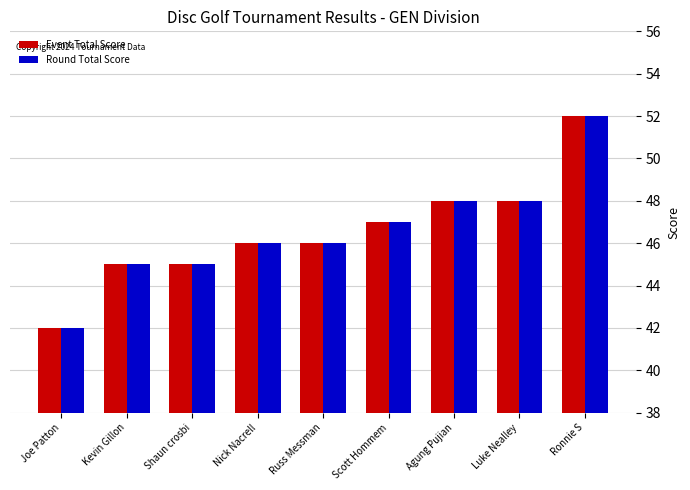

Count the number of data series in this chart.

2